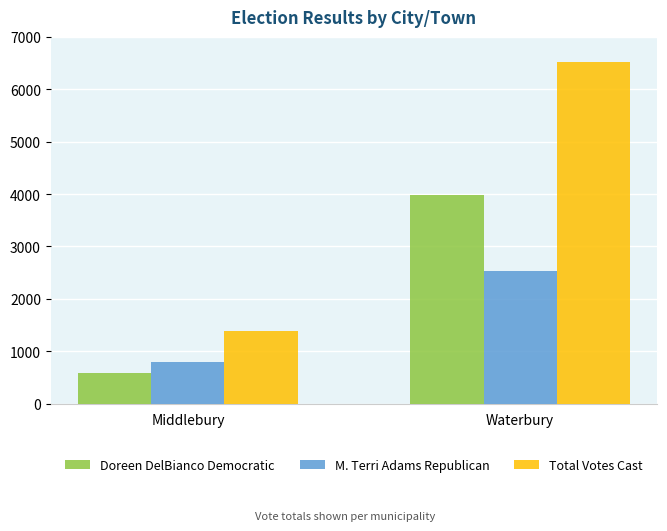

Where is Doreen DelBianco Democratic nearest to the value 2283?

Middlebury